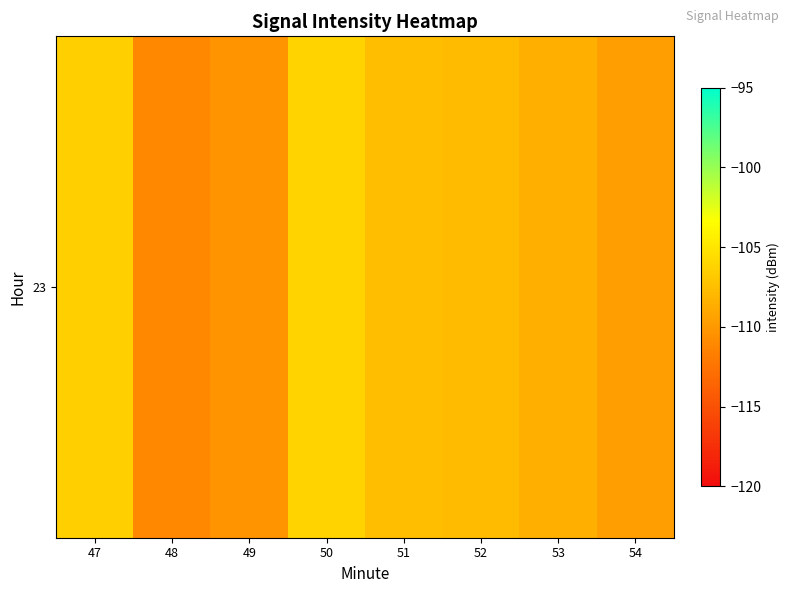

Between 49 and 47, which is larger?

47